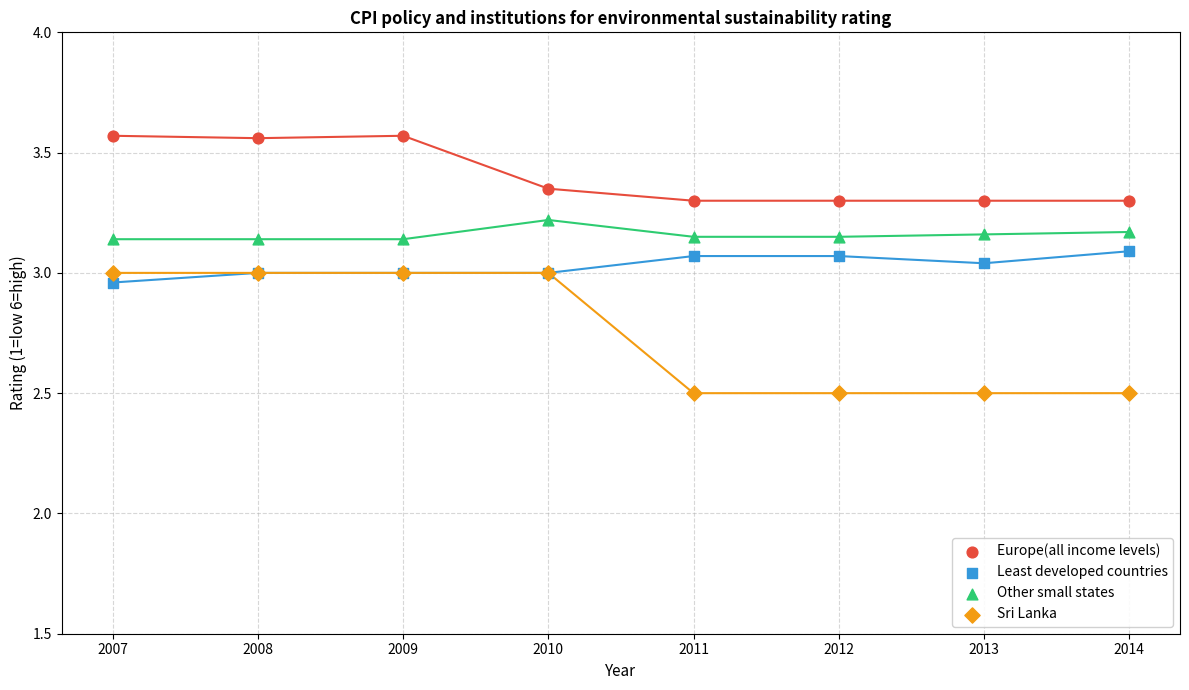

What is the X range (max minus min) for the scatter plot?

7.0